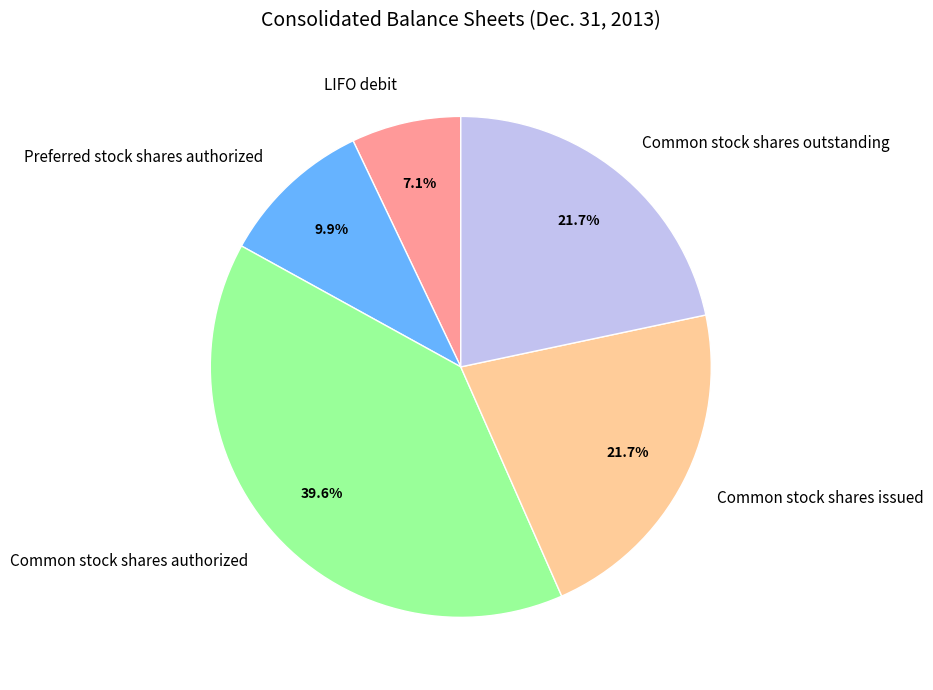

To the nearest percent, what percentage of the pie is Preferred stock shares authorized?

10%